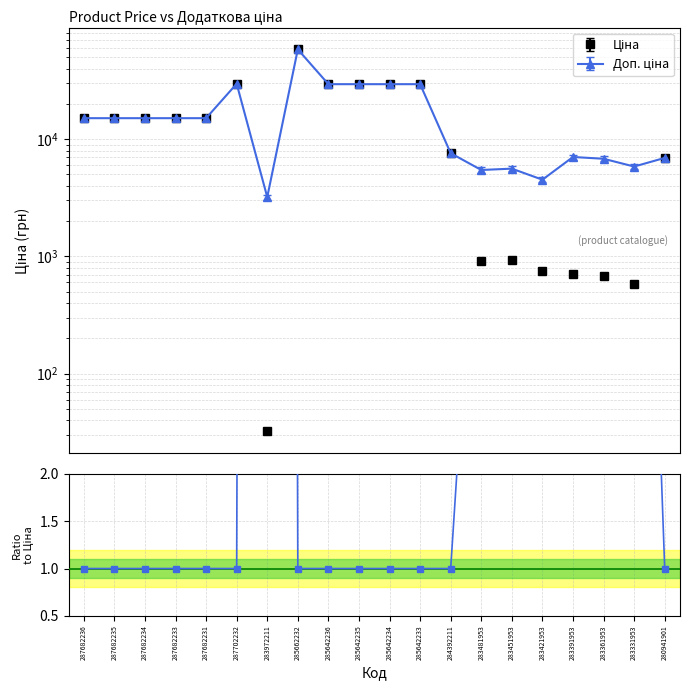

Read the value at 285642235.

1.0